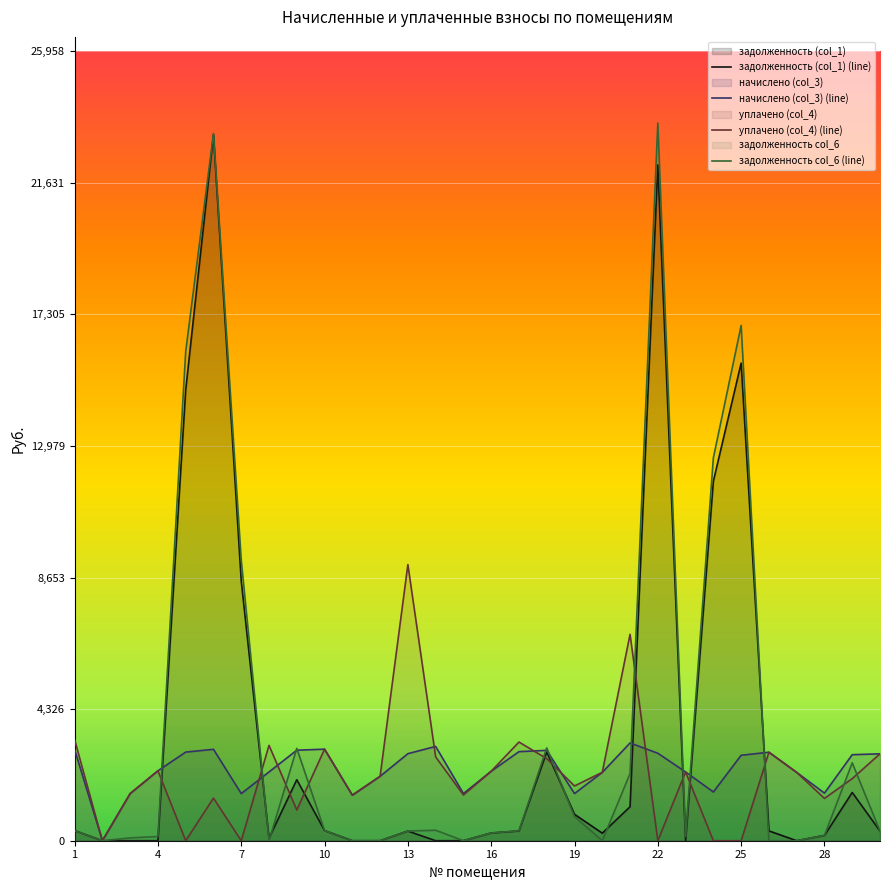

Which series has the largest range (max minus min)?

задолженность col_6 (line)